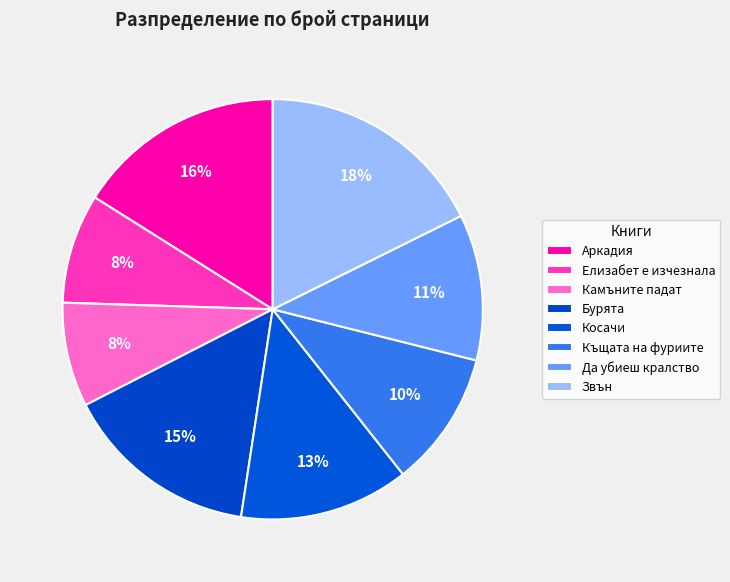

Does any single category account for the majority?

No